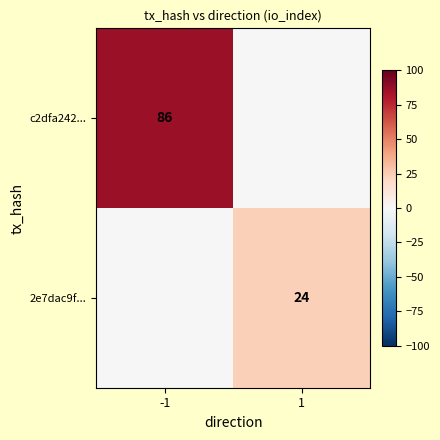

Is it true that 2e7dac9f... equals 10 at 1?

False